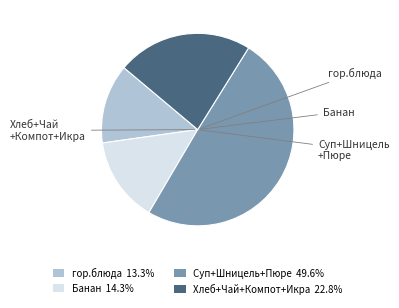

Is there any slice that represents more than half of the pie?

No